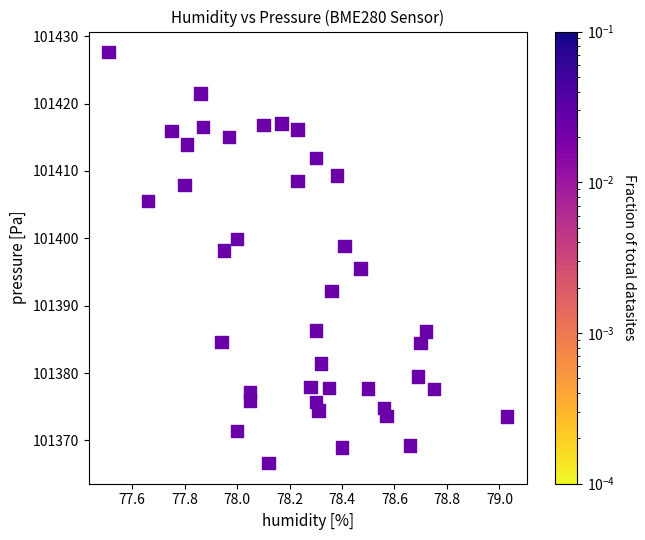

What is the range of X values (max minus min)?

1.5